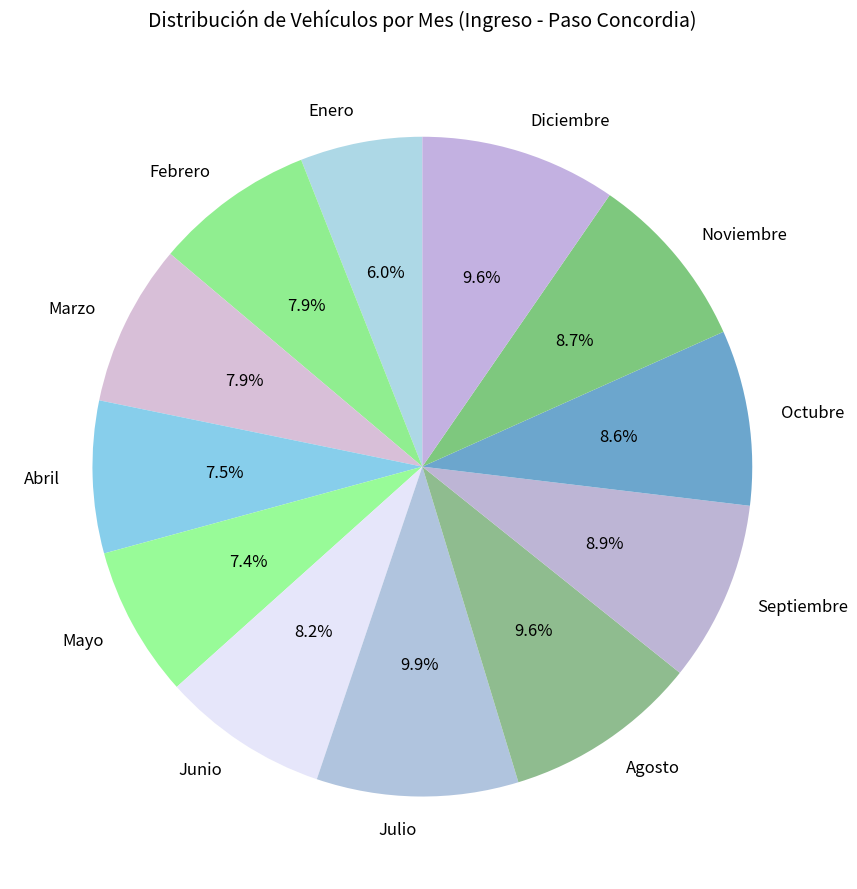

Which has a higher value, Octubre or Julio?

Julio